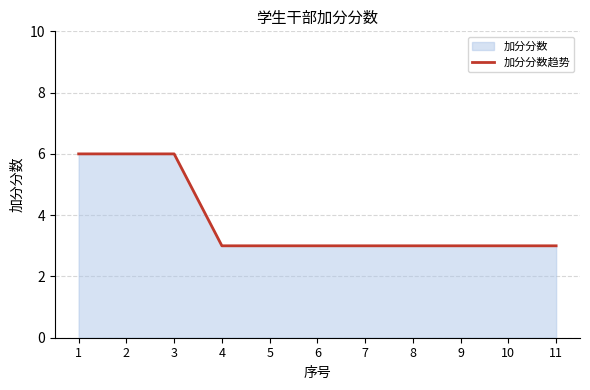

Rank the categories by value from lowest to highest.

4, 5, 6, 7, 8, 9, 10, 11, 1, 2, 3